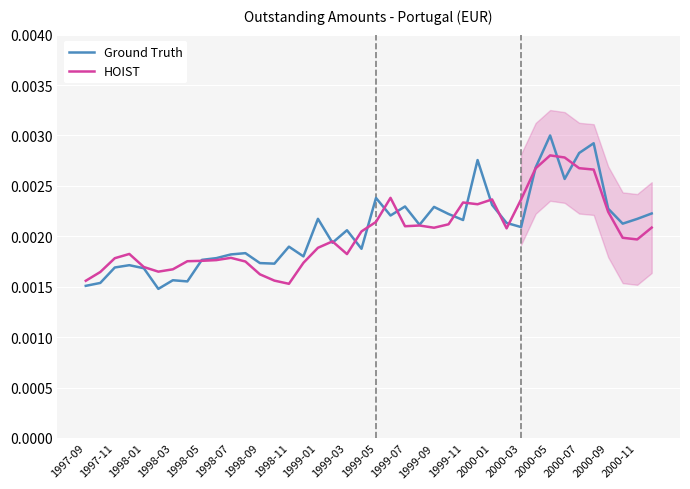

Which series has the widest spread of values?

Ground Truth